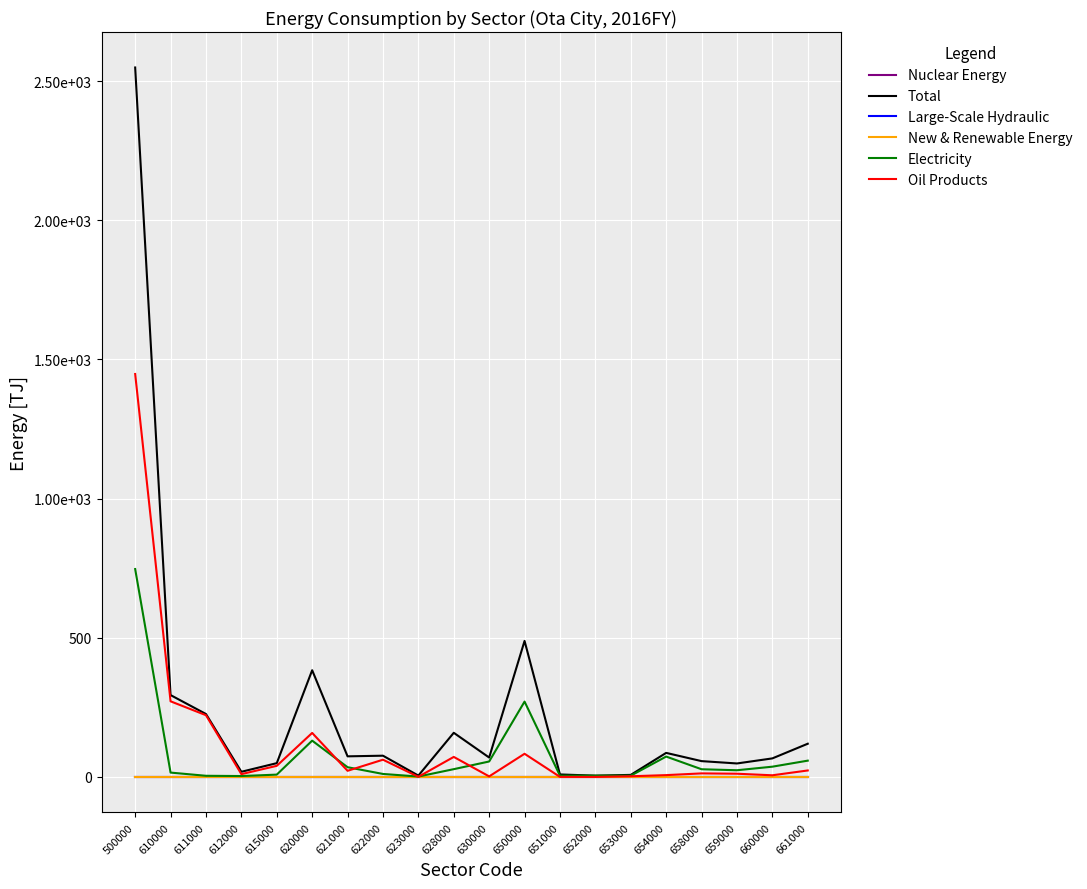

Reading left to right, list all the values displayed in this chart.

Nuclear Energy: 0.0	0.0	0.0	0.0	0.0	0.0	0.0	0.0	0.0	0.0	0.0	0.0	0.0	0.0	0.0	0.0	0.0	0.0	0.0	0.0
Total: 2549.3	294.1	226.1	18.5	49.5	383.4	74.0	76.3	4.8	158.6	69.7	488.7	8.9	4.6	7.3	86.4	56.8	48.4	66.6	119.3
Large-Scale Hydraulic: 0.0	0.0	0.0	0.0	0.0	0.0	0.0	0.0	0.0	0.0	0.0	0.0	0.0	0.0	0.0	0.0	0.0	0.0	0.0	0.0
New & Renewable Energy: 0.0	0.0	0.0	0.0	0.0	0.0	0.0	0.0	0.0	0.0	0.0	0.0	0.0	0.0	0.0	0.0	0.0	0.0	0.0	0.0
Electricity: 747.0	15.6	4.1	3.2	8.3	130.4	34.9	10.7	1.4	27.9	55.5	270.7	4.6	4.5	4.5	73.2	27.6	24.0	36.8	58.5
Oil Products: 1447.9	271.7	221.8	10.0	39.9	158.1	22.0	61.9	0.4	71.9	1.9	83.2	0.2	0.0	2.4	6.5	12.7	11.5	5.9	23.2